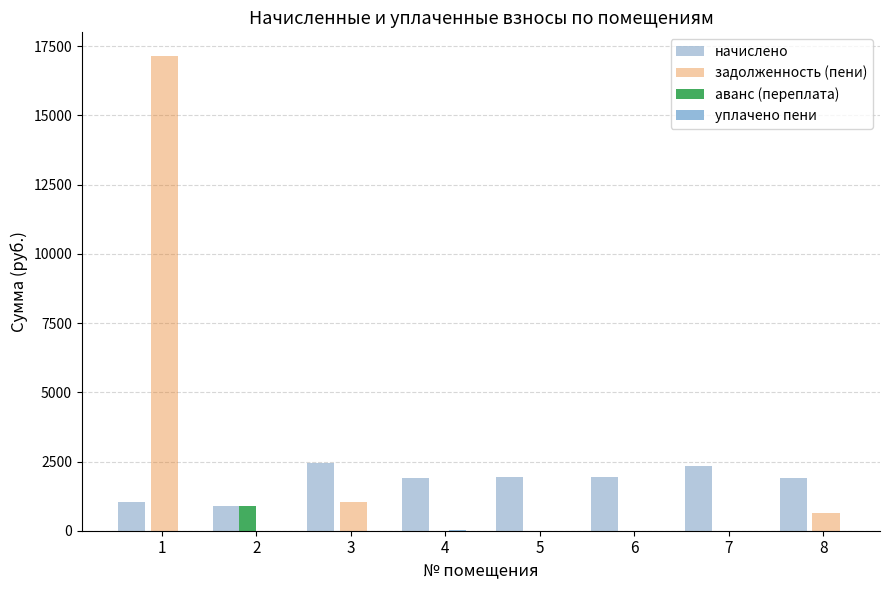

The value of задолженность (пени) at 3 is 1043.2. True or false?

True